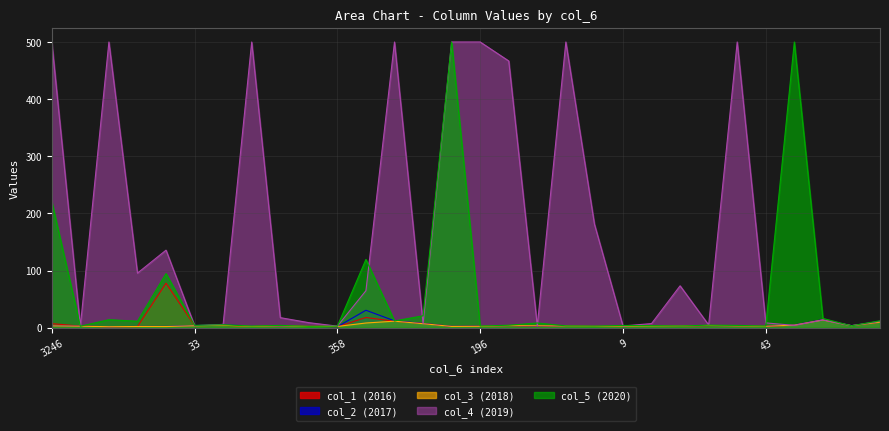

The col_1 series shows 4.4 at 38. True or false?

True